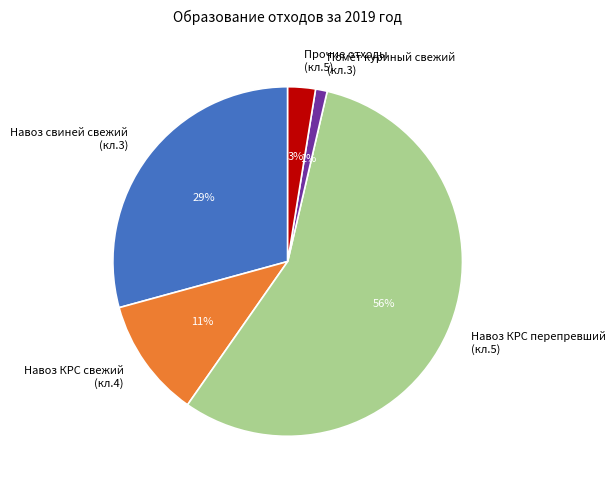

Rank the categories by value from lowest to highest.

Помёт куриный свежий (кл.3), Прочие отходы (кл.5), Навоз КРС свежий (кл.4), Навоз свиней свежий (кл.3), Навоз КРС перепревший (кл.5)